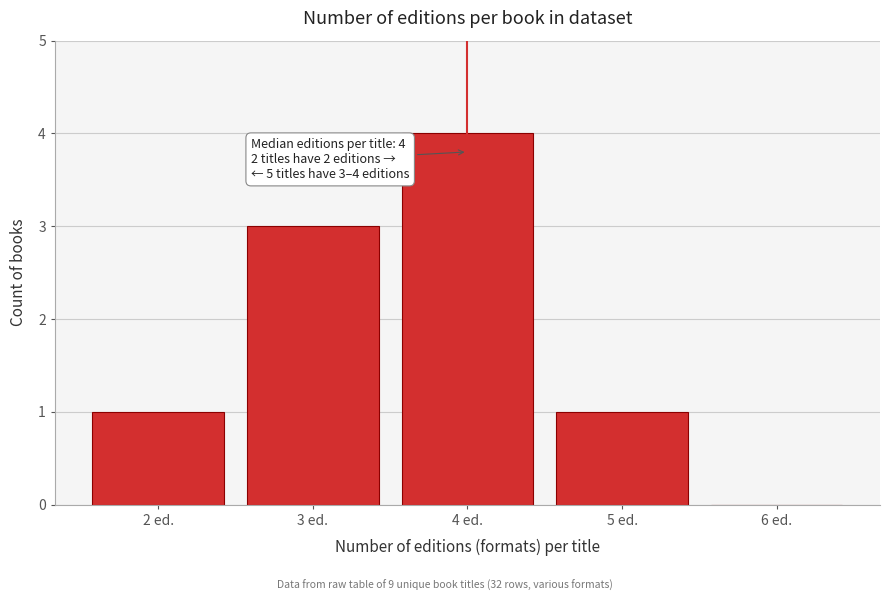

Over which range of the x-axis is the bar tallest?

3.5 to 4.5